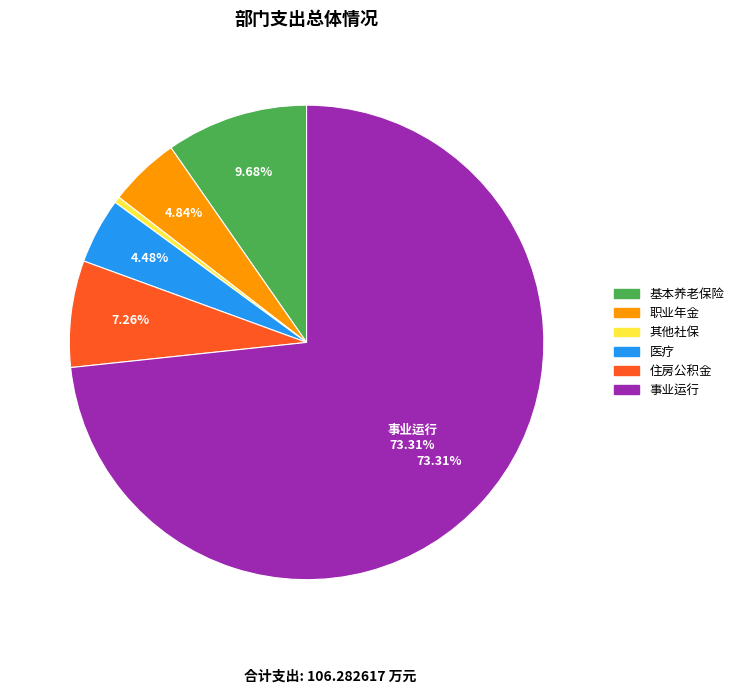

Which category has the smallest portion of the pie?

其他社保